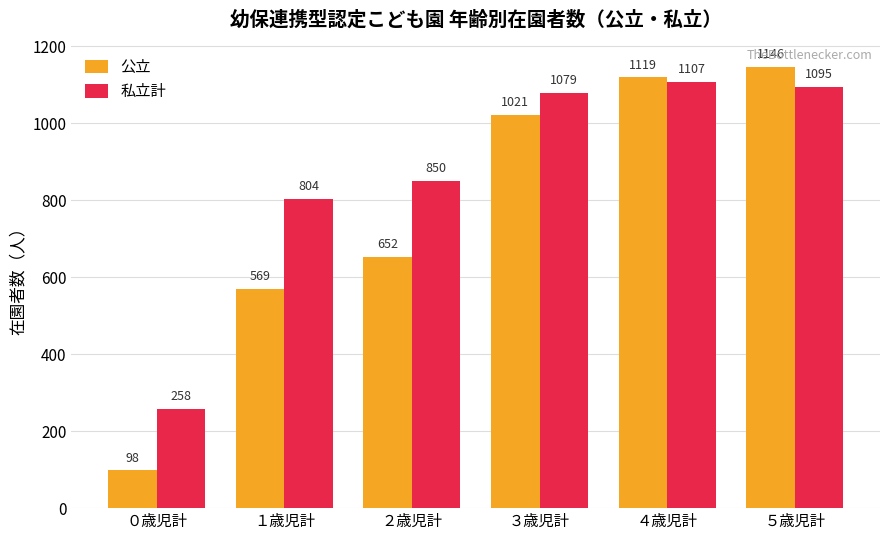

List the series in order of their overall mean, highest first.

私立計, 公立